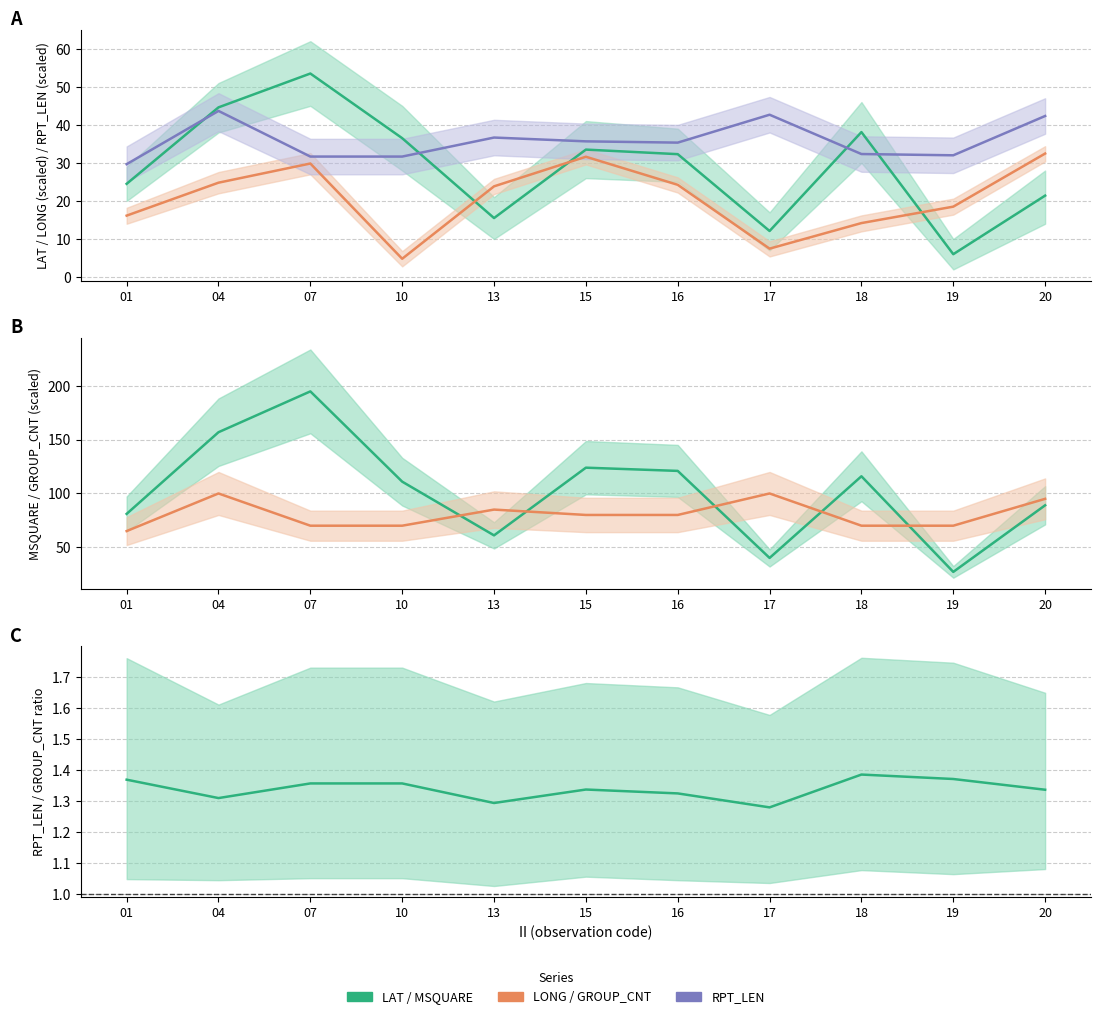

True or false: GROUP_CNT has more than 0 points higher than both neighbors.

True